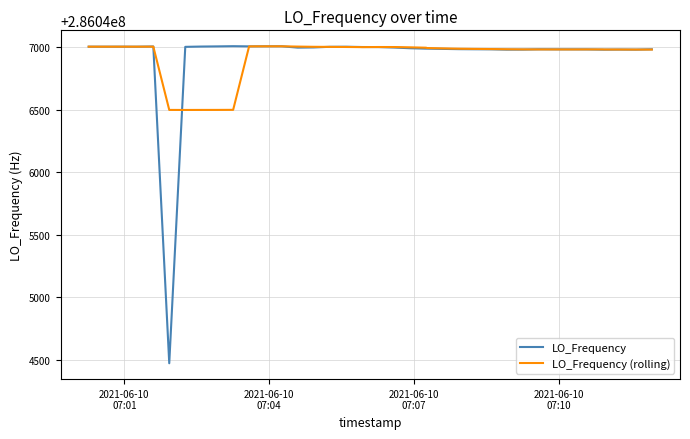

Which series has the largest range (max minus min)?

LO_Frequency